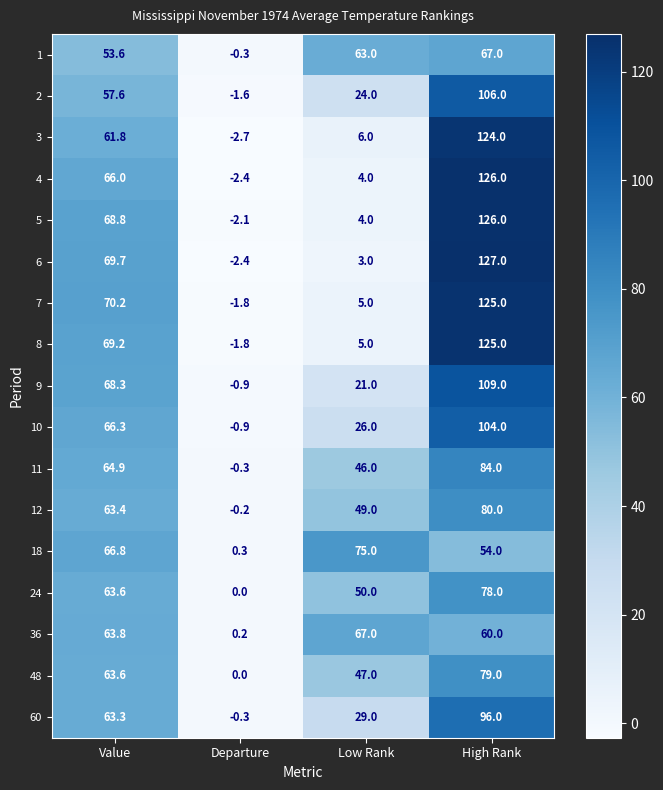

Which series has the largest total across all categories?

7